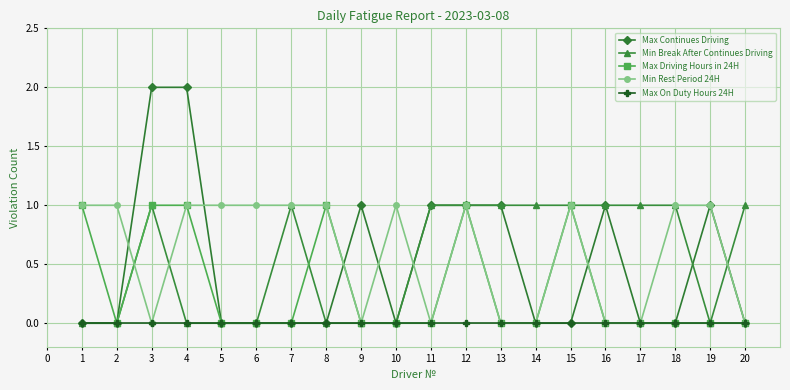

What is the value of the Min Break After Continues Driving point at the 13th from the left?

1